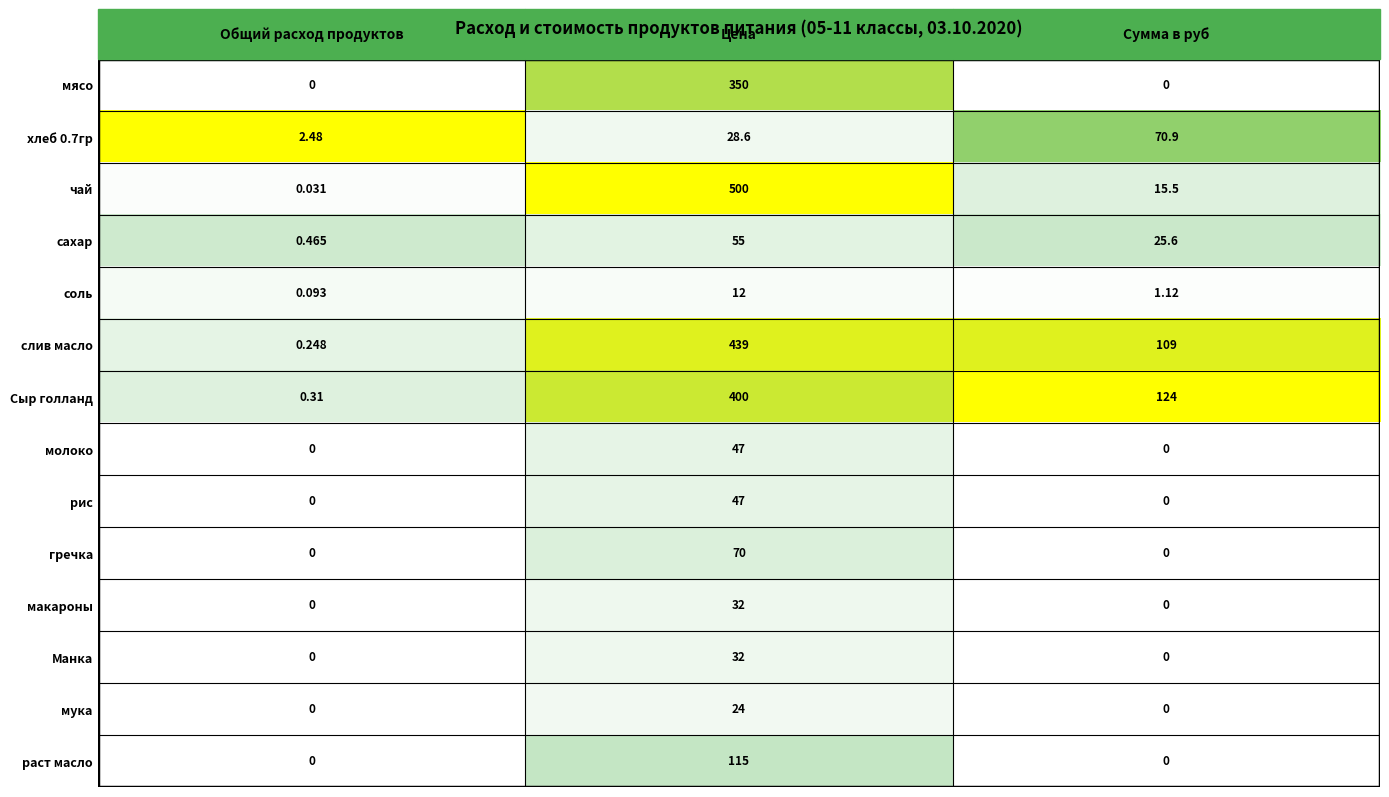

Which series has the largest range (max minus min)?

чай